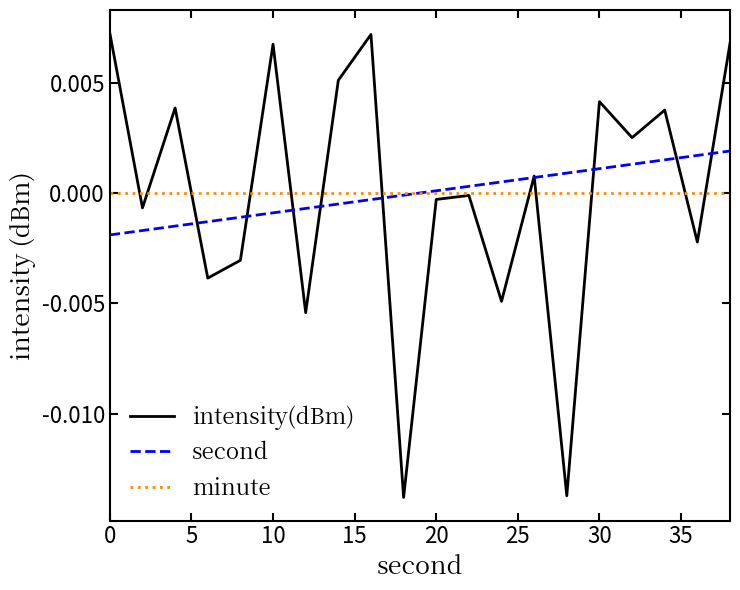

List the series in order of their peak value, highest first.

intensity(dBm), second, minute